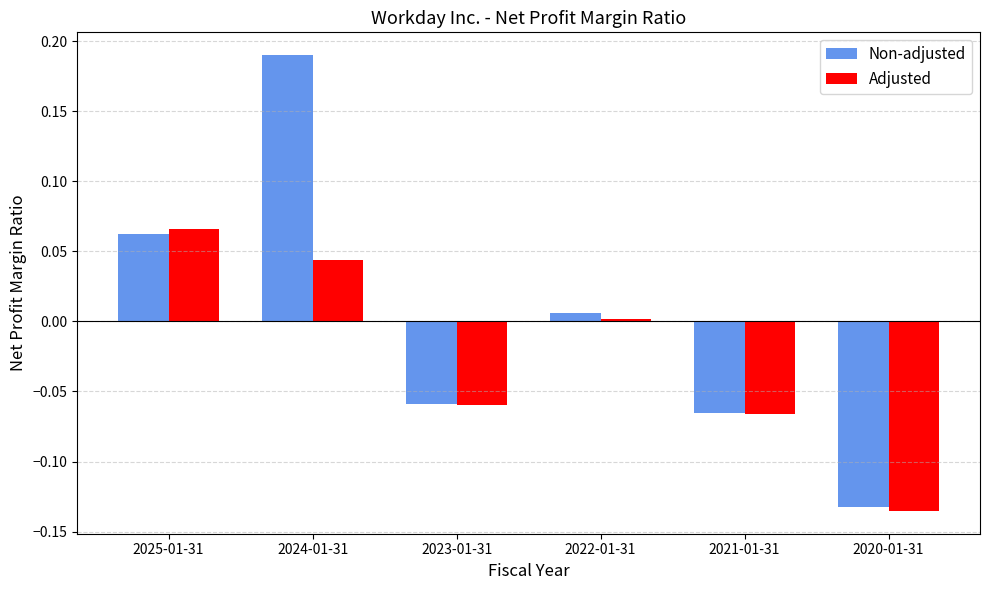

True or false: Adjusted has a value of 0.0 at 2022-01-31.

True